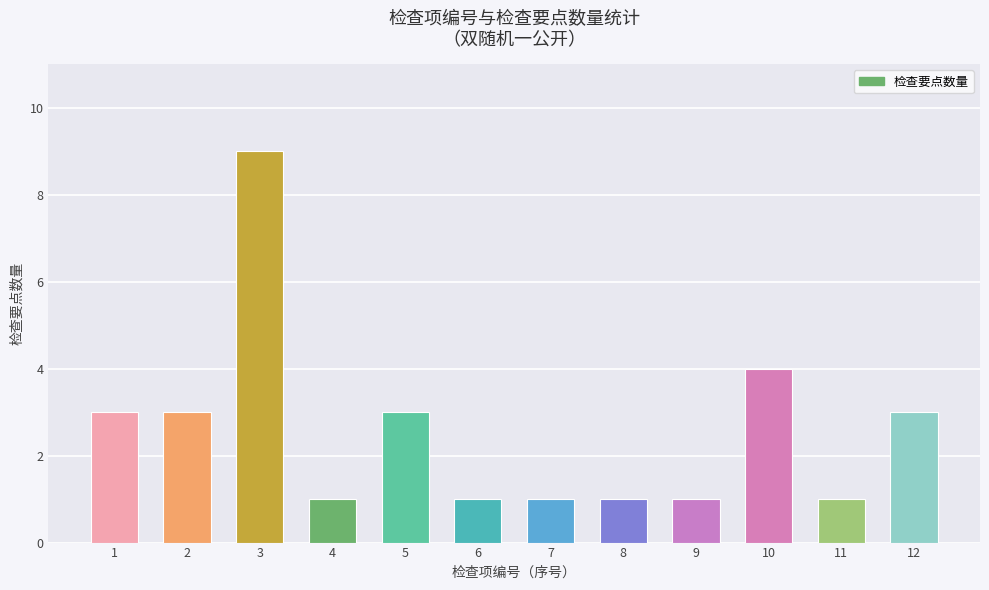

True or false: the data shows 3 at 12.

True